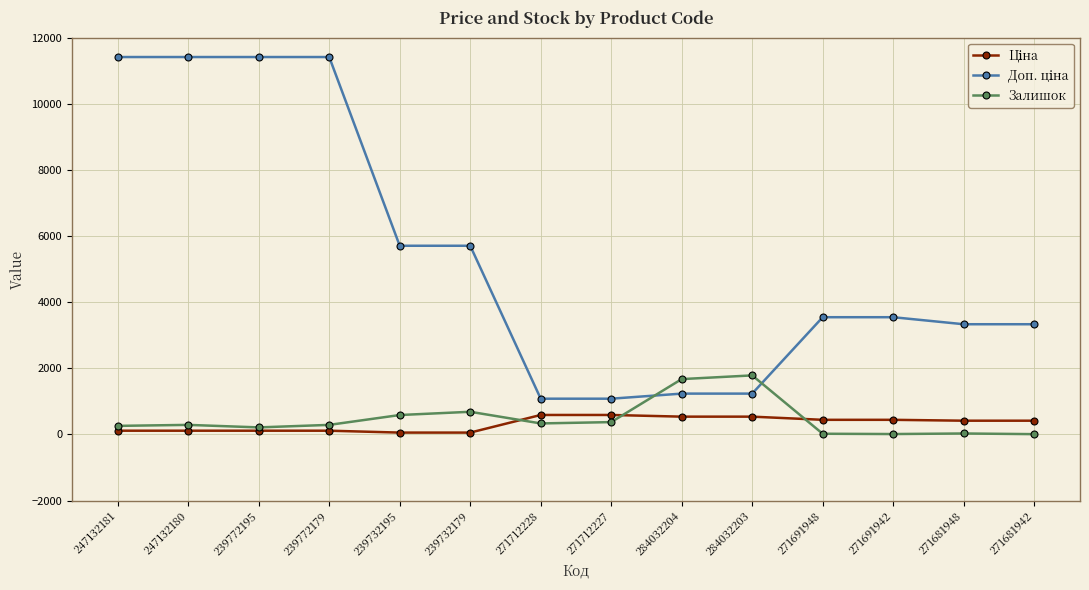

At how many categories does at least one series exceed 3890?

6